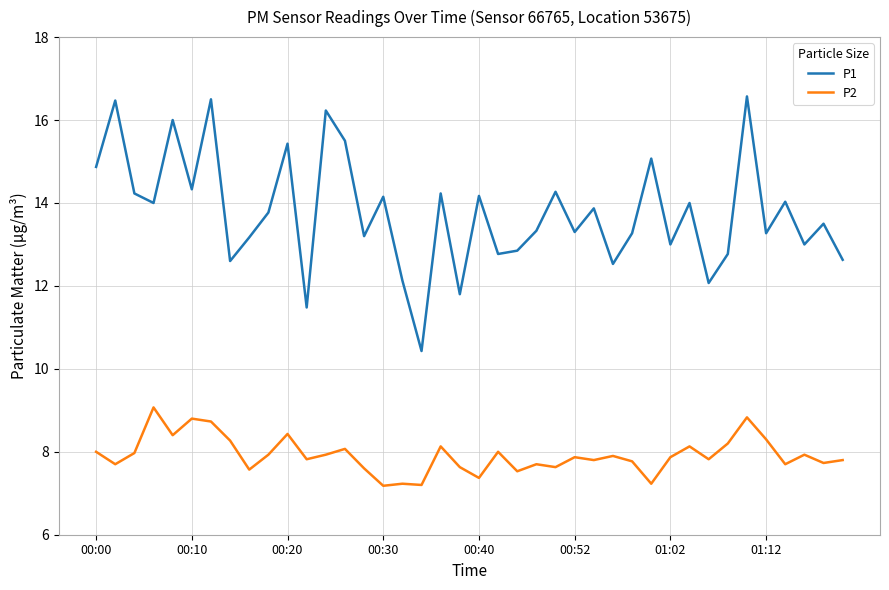

True or false: P1 and P2 cross at least once.

False